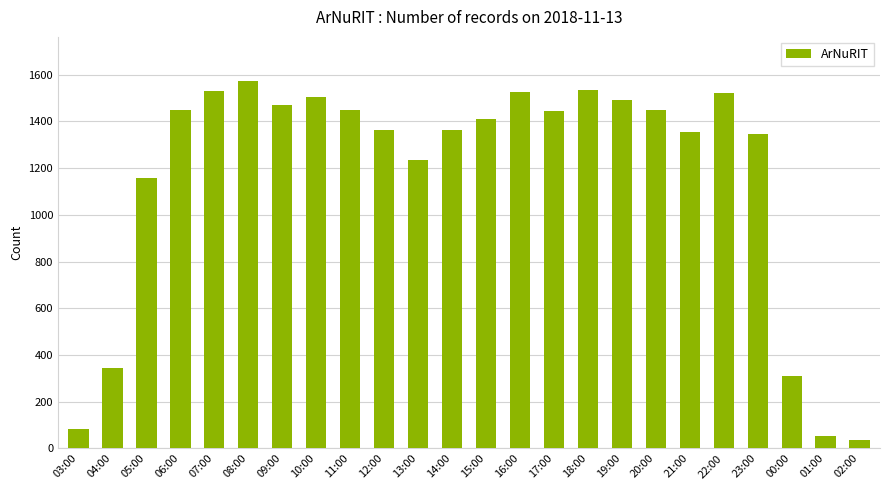

The chart shows a value of 1472 at 09:00. True or false?

True